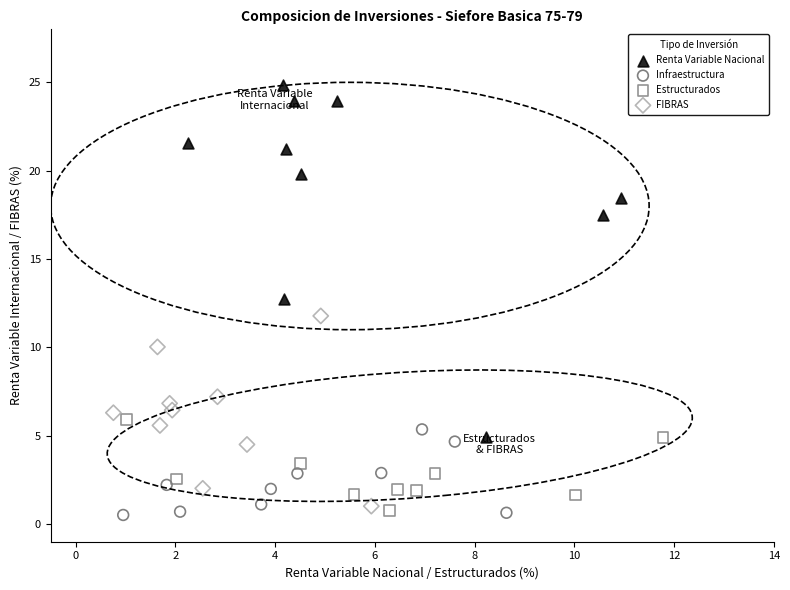

Which series contains the highest Y value?

Renta Variable Nacional